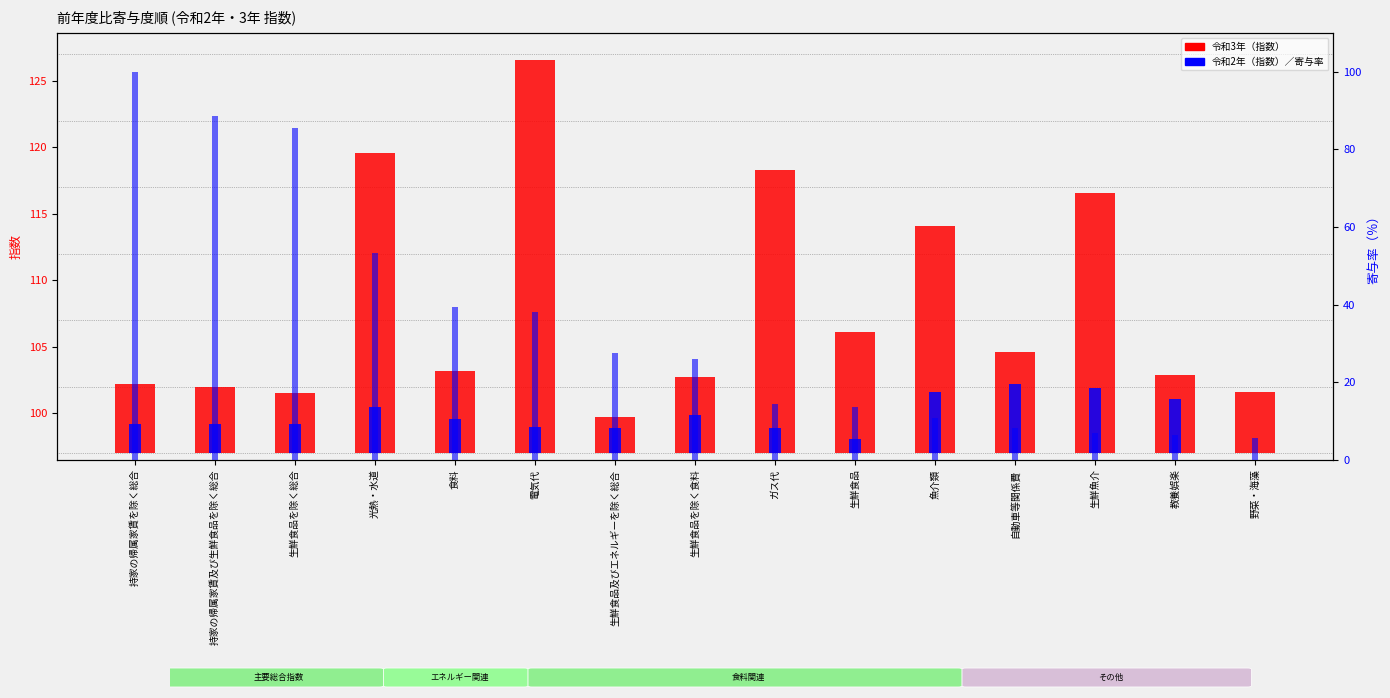

At which category is the sum across all series the highest?

持家の帰属家賃を除く総合